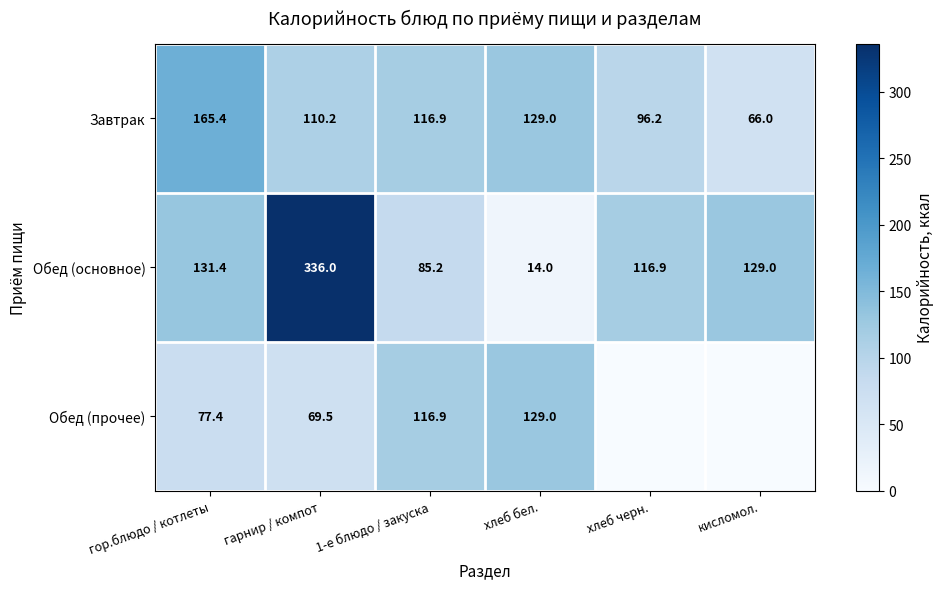

The value of Обед (основное) at кисломол. is 129.0. True or false?

True